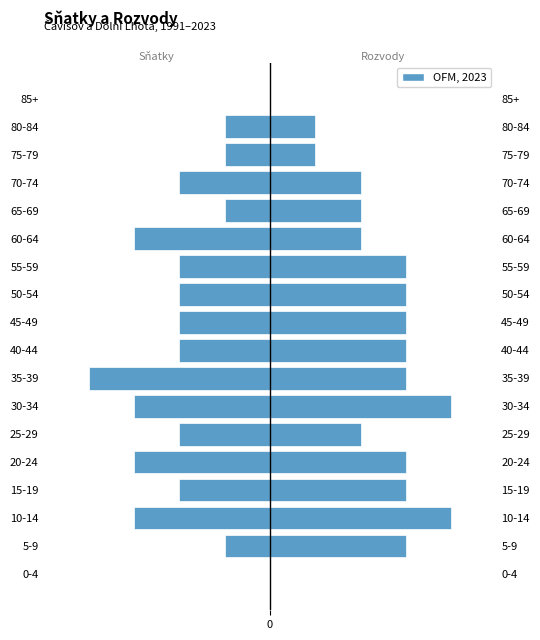

The Rozvody series shows 0 at 0-4. True or false?

True